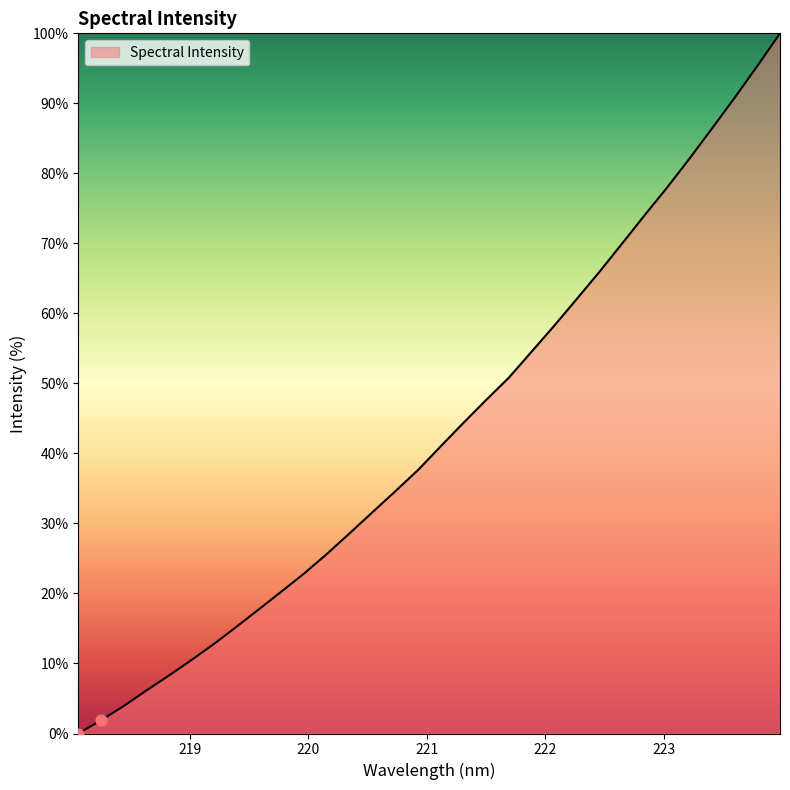

What is the difference between the maximum and minimum values?

100.0